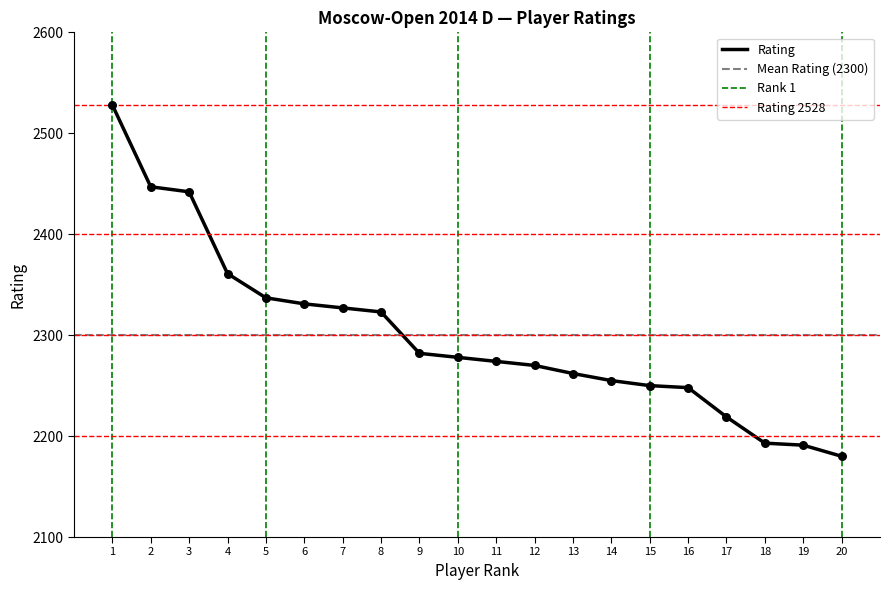

What is the change in value from 4 to 15?

-111